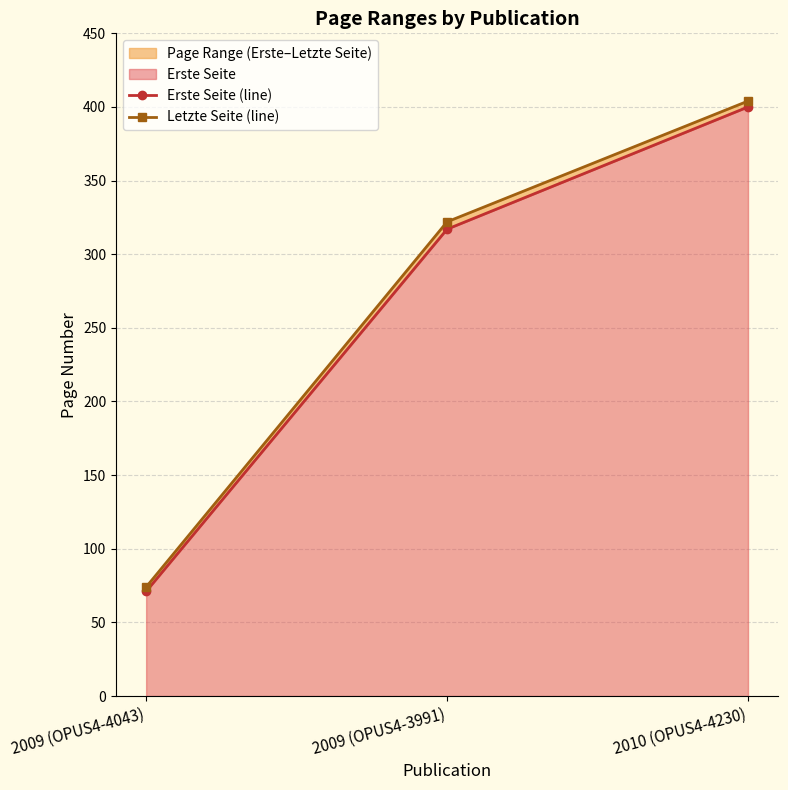

List the series in order of their peak value, highest first.

Letzte Seite (line), Erste Seite (line)